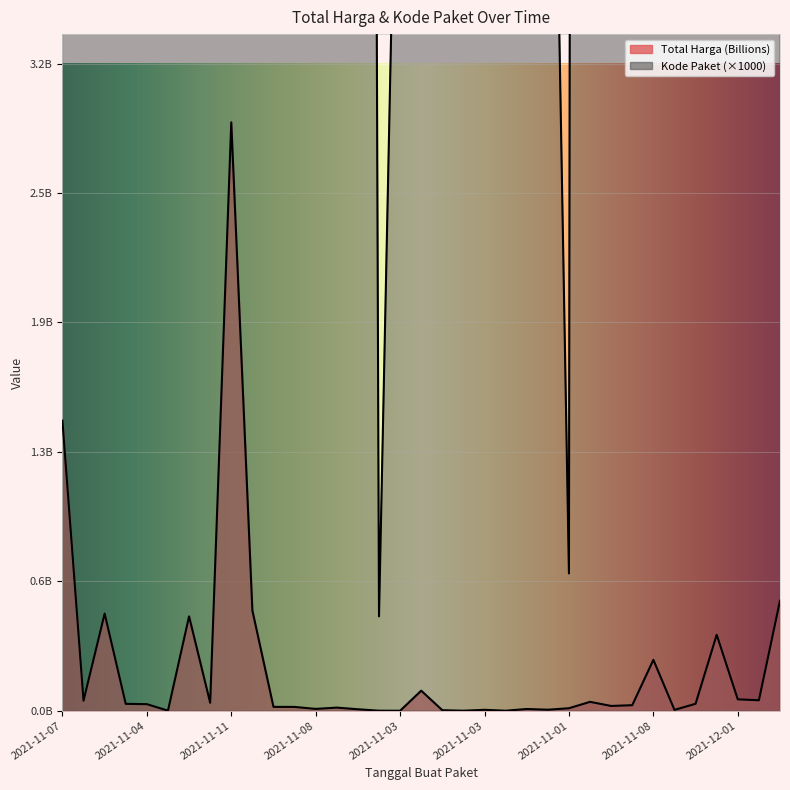

Which series has the largest total across all categories?

Kode Paket (Scaled)